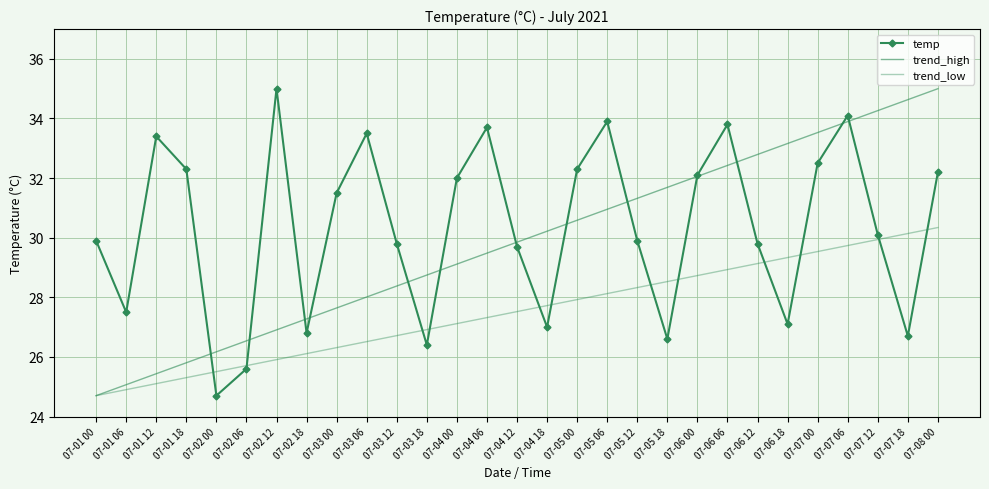

In temp, how many points are lower than both neighbors (excluding endpoints)?

8